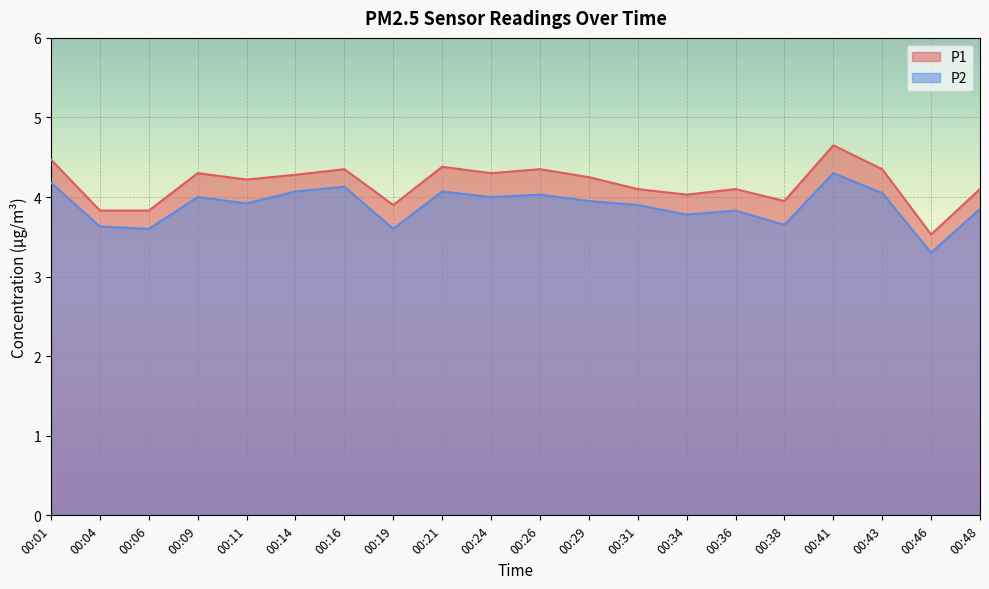

What is the spread (max minus min) of values at 00:16?

0.2